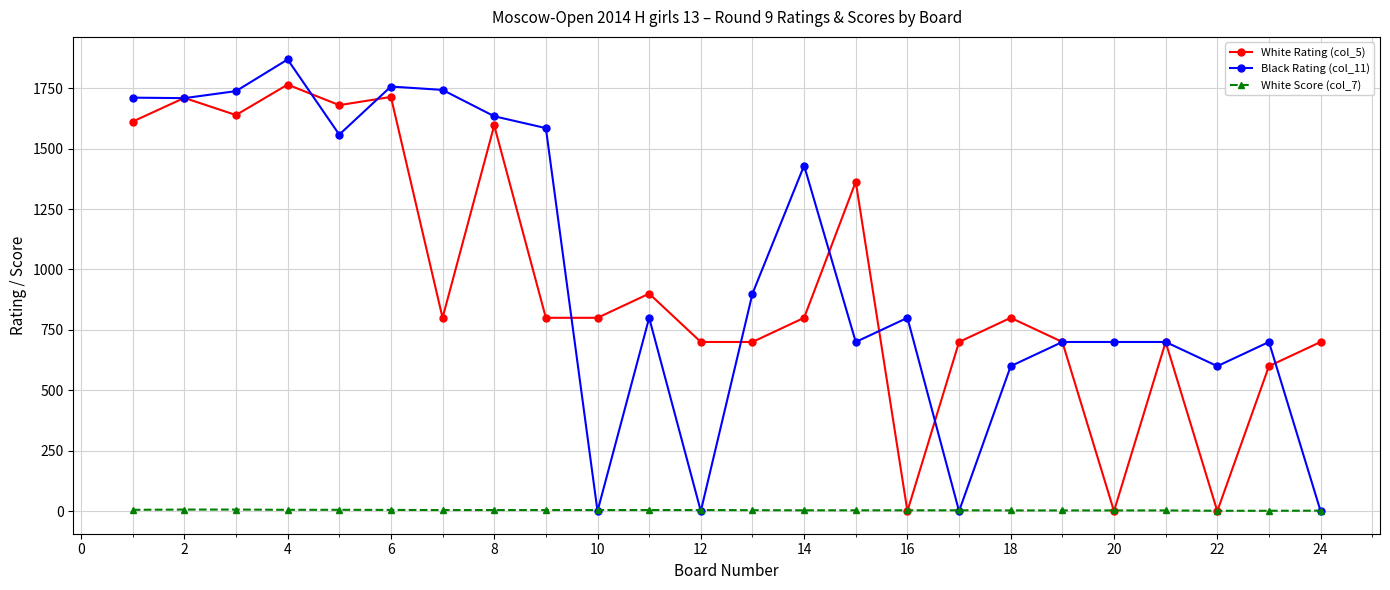

At how many categories does at least one series exceed 1153?

11